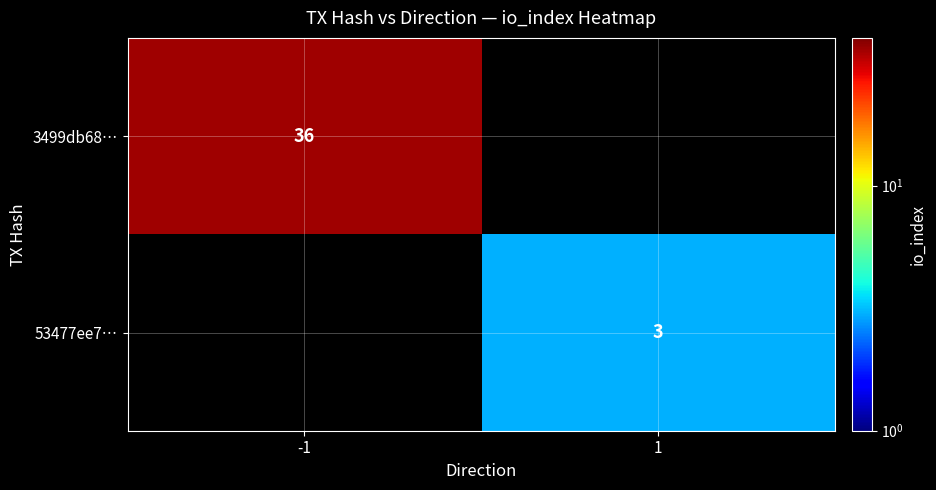

True or false: 53477ee7… has a value of 1.7 at 1.

False